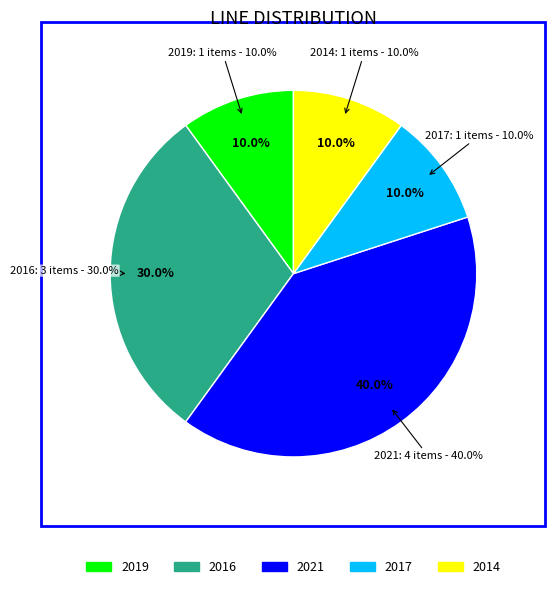

Is there a majority slice in this chart?

No